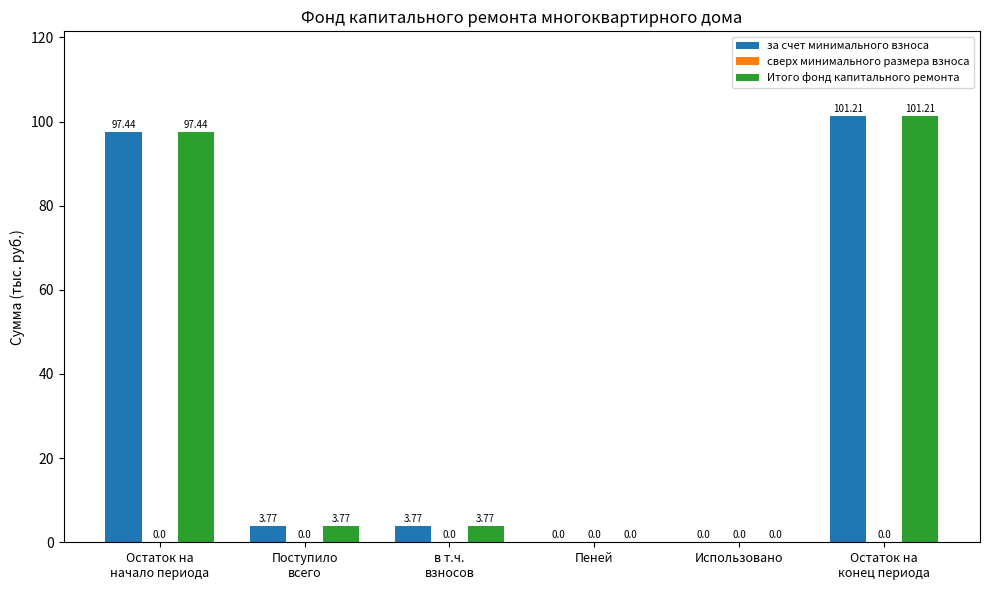

What is the sum of all Итого фонд капитального ремонта values?

206.2